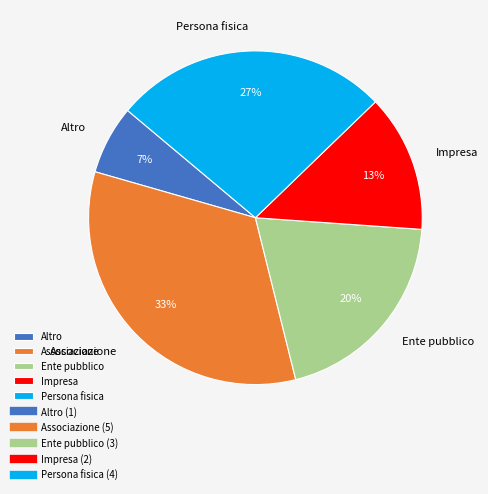

Count the number of slices in the pie.

5